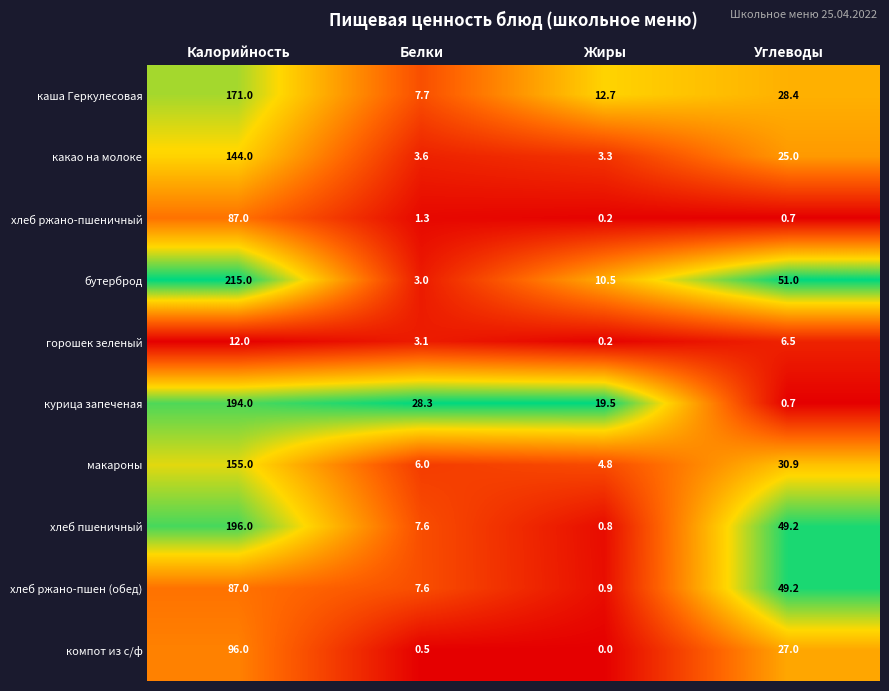

The горошек зеленый series shows 6.5 at Углеводы. True or false?

True